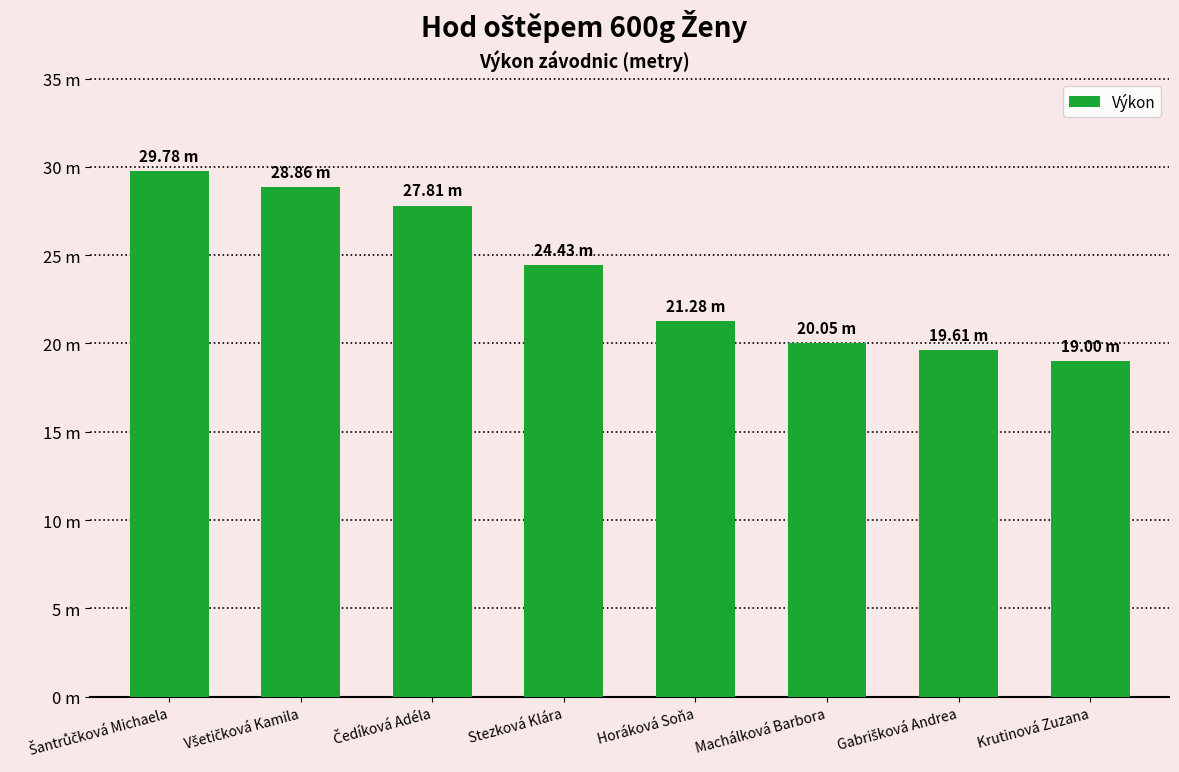

Are the bars horizontal?

No